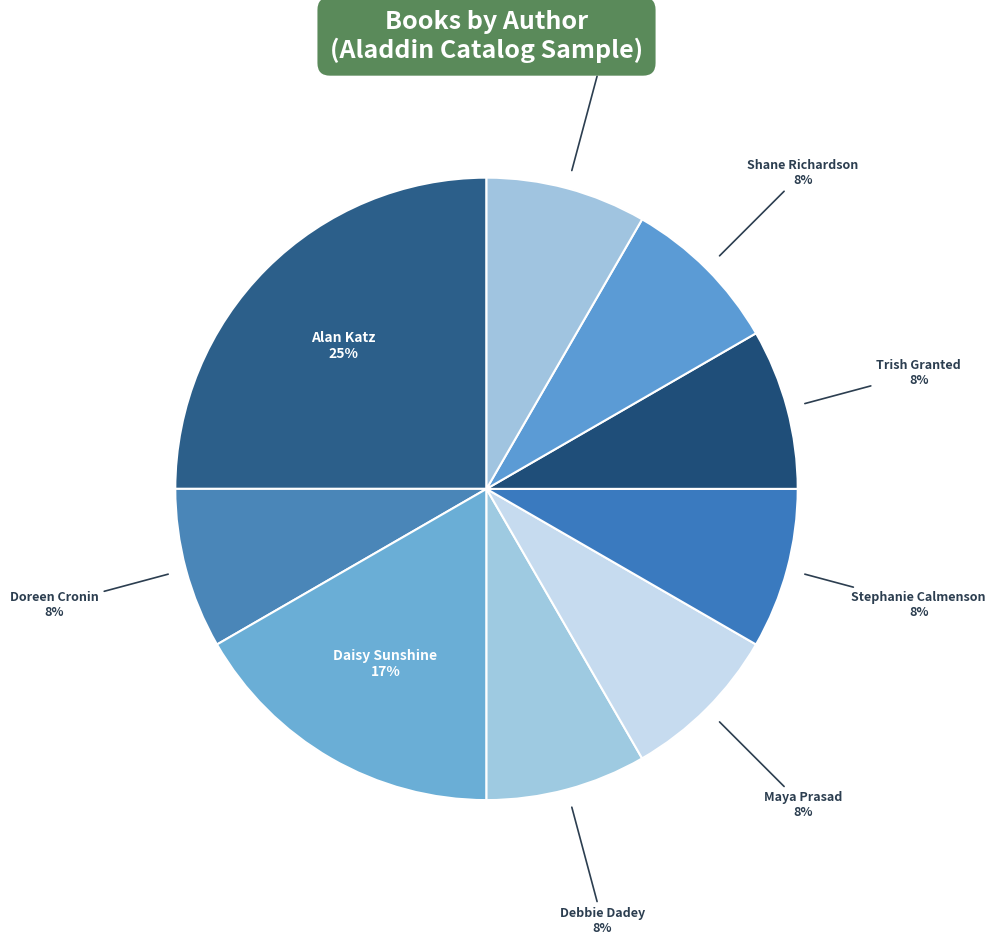

What is the largest slice in the pie chart?

Alan Katz